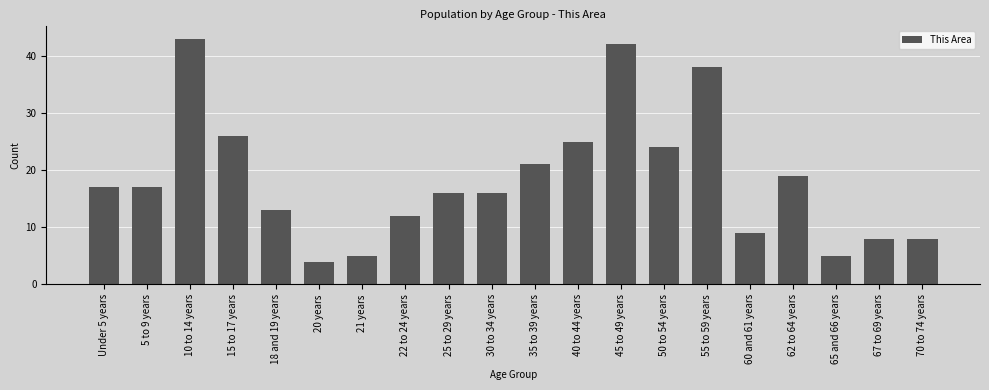

Reading left to right, list all the values displayed in this chart.

Under 5 years=17	5 to 9 years=17	10 to 14 years=43	15 to 17 years=26	18 and 19 years=13	20 years=4	21 years=5	22 to 24 years=12	25 to 29 years=16	30 to 34 years=16	35 to 39 years=21	40 to 44 years=25	45 to 49 years=42	50 to 54 years=24	55 to 59 years=38	60 and 61 years=9	62 to 64 years=19	65 and 66 years=5	67 to 69 years=8	70 to 74 years=8